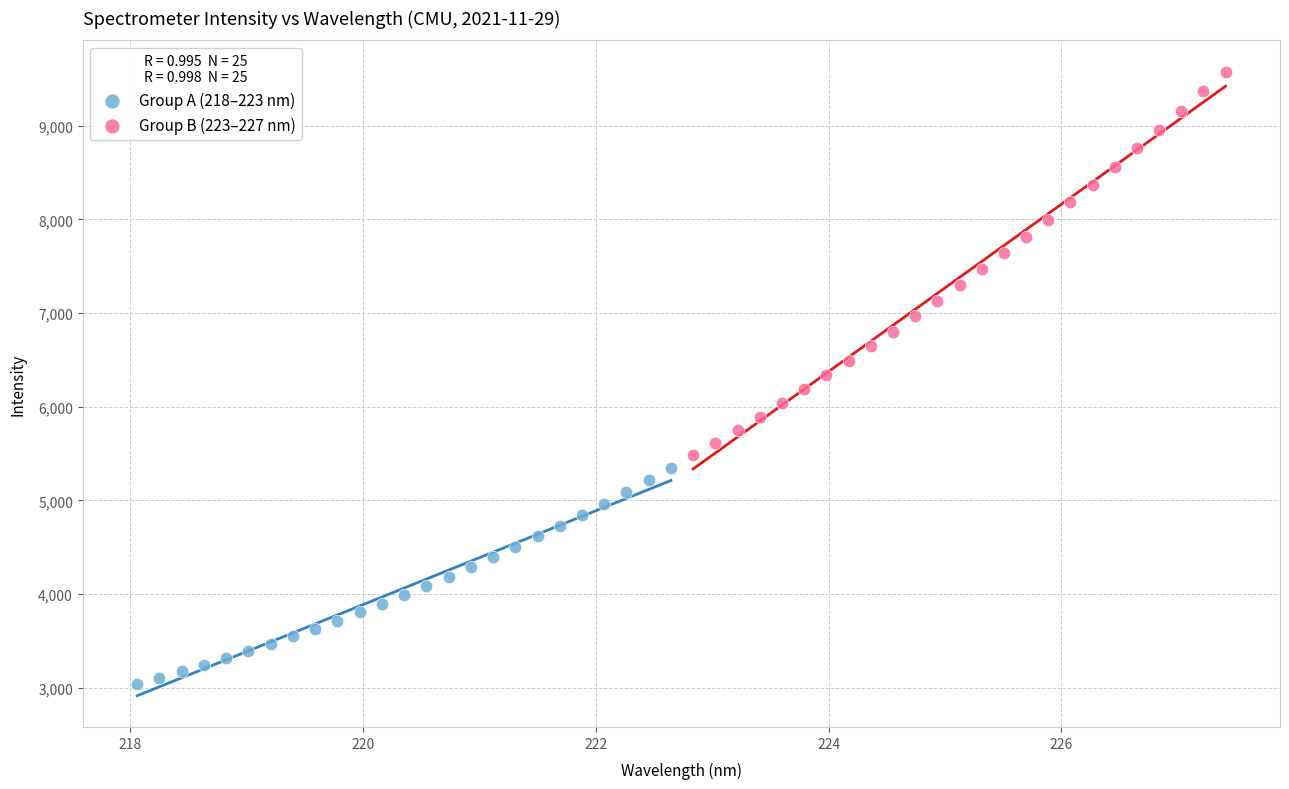

Which series contains the lowest Y value?

Group A (218–223 nm)